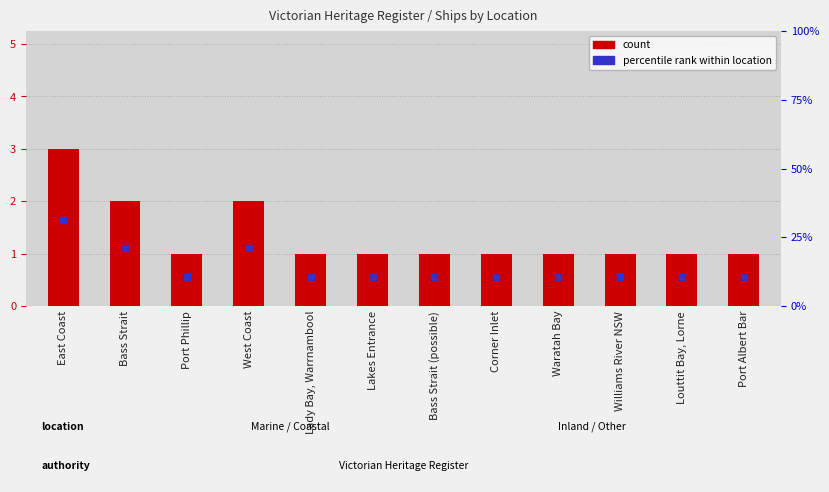

Reading right to left, transcribe all the data shown in this chart.

1	1	1	1	1	1	1	1	2	1	2	3